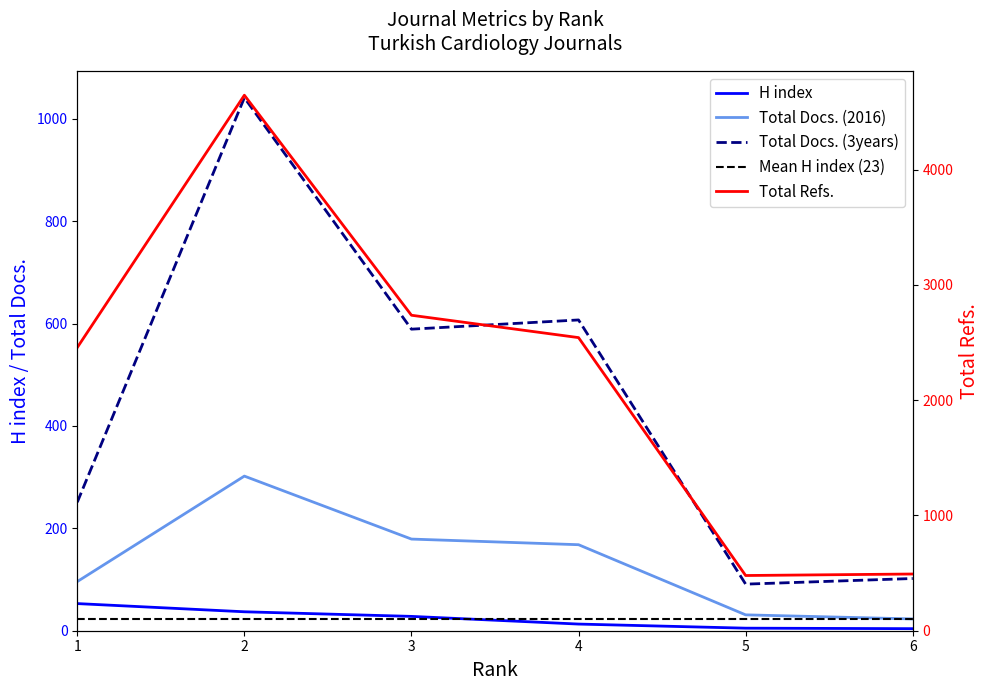

True or false: Total Docs. (3years) has a value of 91 at 5.

True